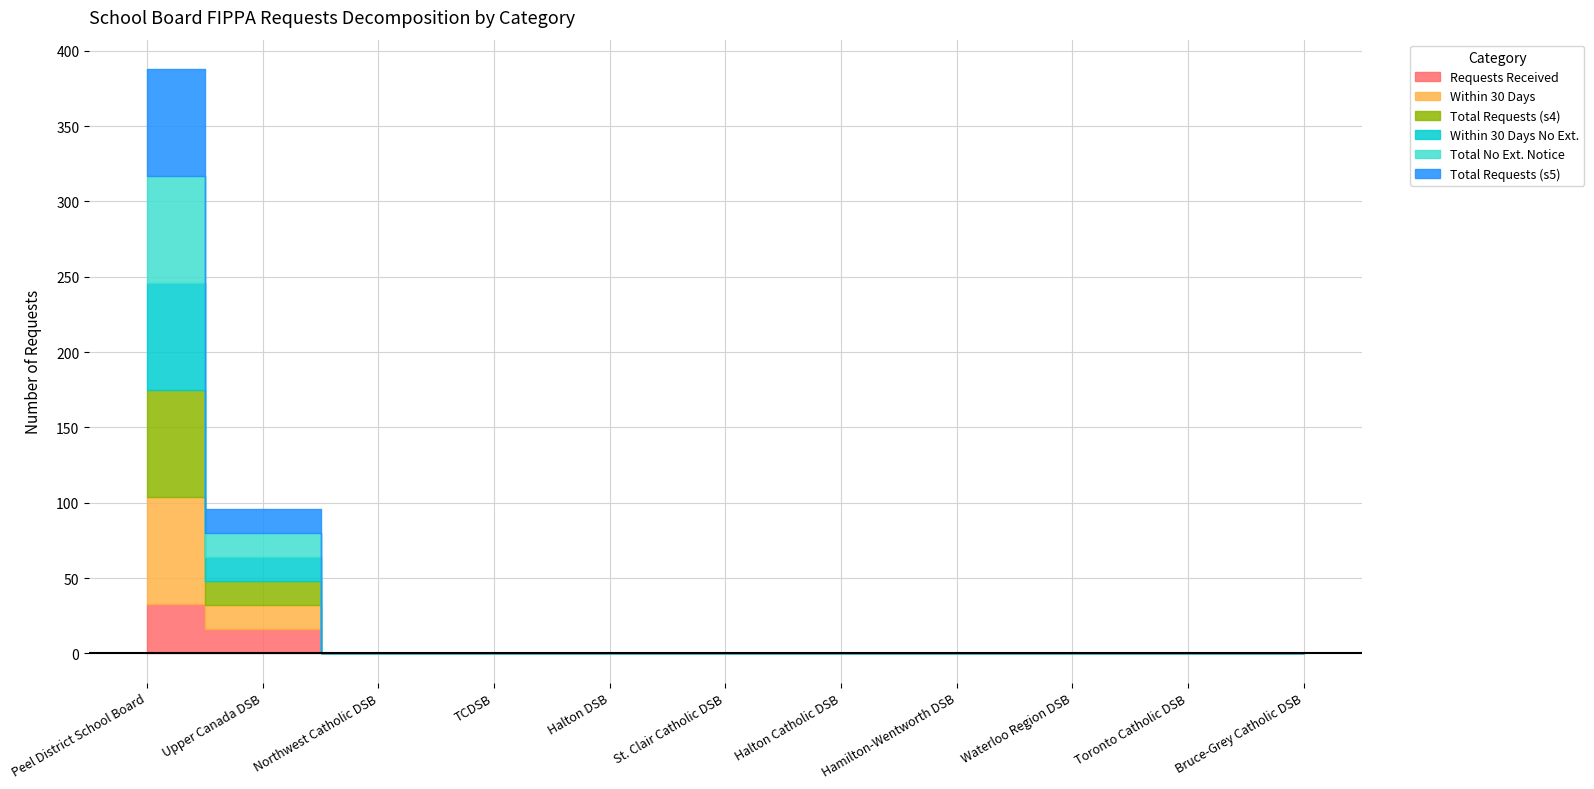

What is the sum of all sec_5_3_total_no_extension_notice values?

87